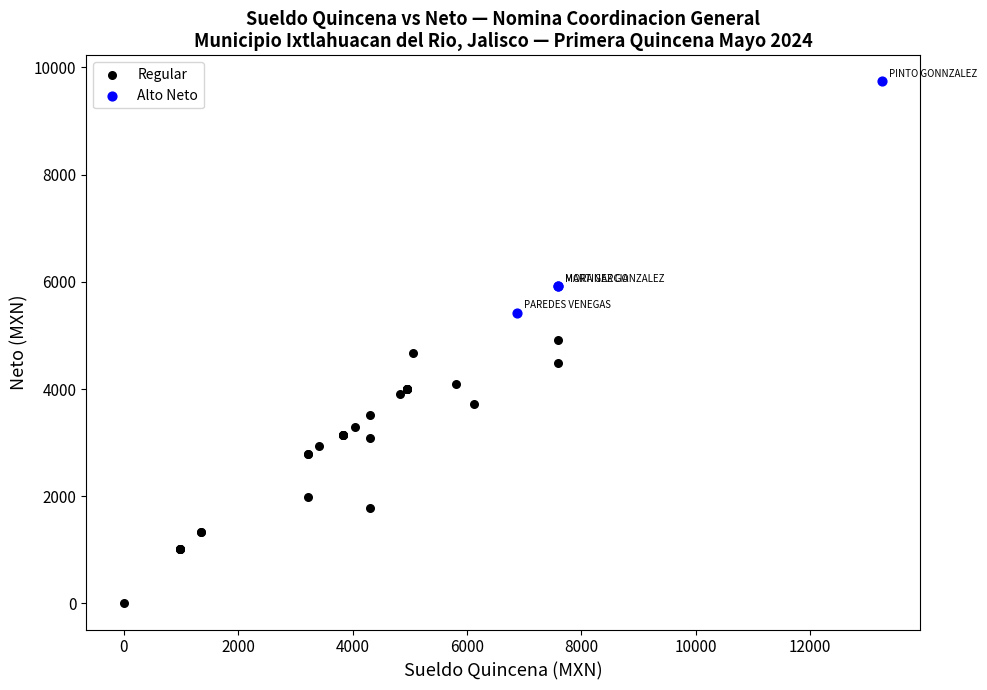

Which series reaches the minimum Y coordinate?

Regular